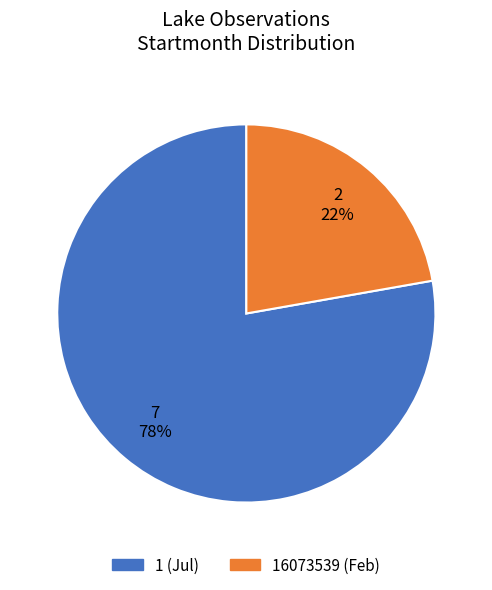

To the nearest percent, what is the average slice percentage?

50%